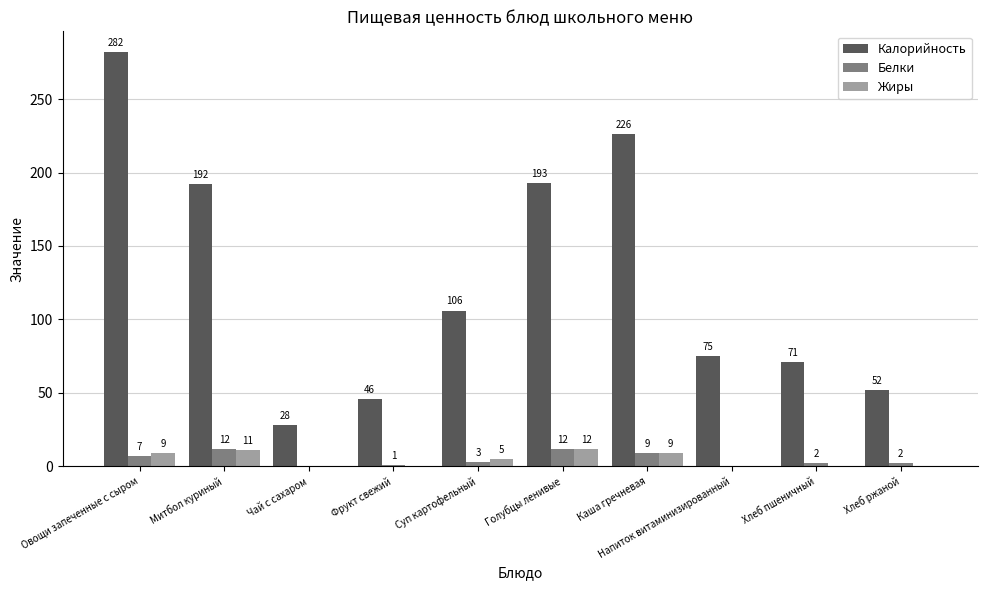

Reading left to right, transcribe all the data shown in this chart.

Калорийность: Овощи запеченные с сыром=282	Митбол куриный=192	Чай с сахаром=28	Фрукт свежий=46	Суп картофельный=106	Голубцы ленивые=193	Каша гречневая=226	Напиток витаминизированный=75	Хлеб пшеничный=71	Хлеб ржаной=52
Белки: Овощи запеченные с сыром=7	Митбол куриный=12	Чай с сахаром=0	Фрукт свежий=1	Суп картофельный=3	Голубцы ленивые=12	Каша гречневая=9	Напиток витаминизированный=0	Хлеб пшеничный=2	Хлеб ржаной=2
Жиры: Овощи запеченные с сыром=9	Митбол куриный=11	Чай с сахаром=0	Фрукт свежий=0	Суп картофельный=5	Голубцы ленивые=12	Каша гречневая=9	Напиток витаминизированный=0	Хлеб пшеничный=0	Хлеб ржаной=0